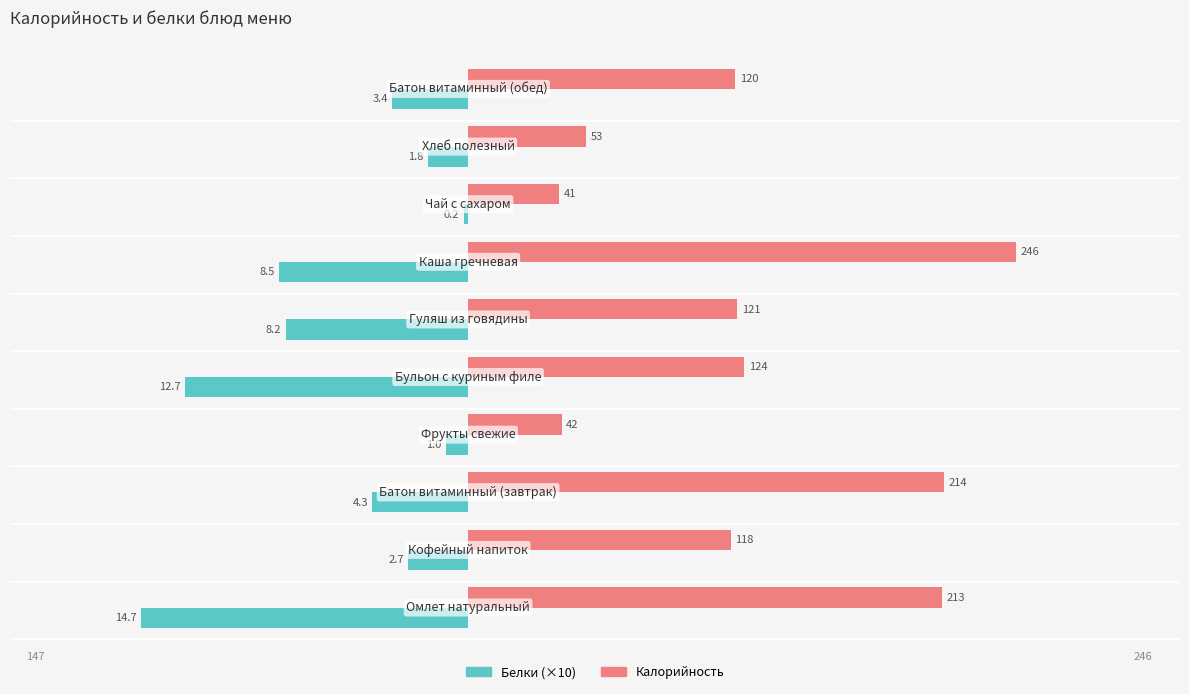

What is the difference between the second highest and minimum values in the Калорийность series?

173